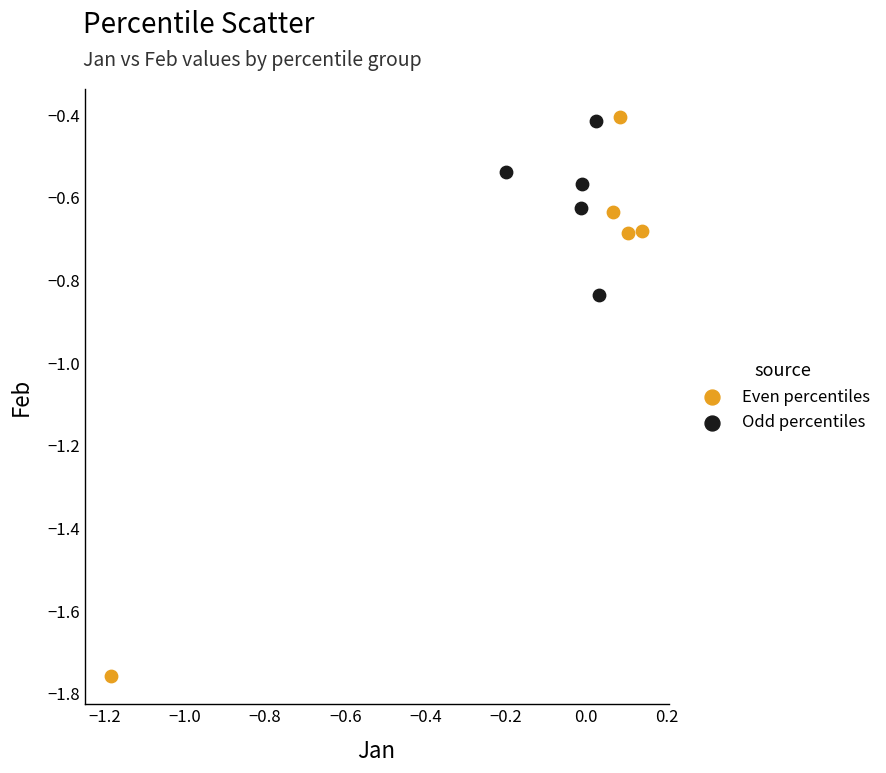

What are all the series names shown in the legend?

Even percentiles, Odd percentiles